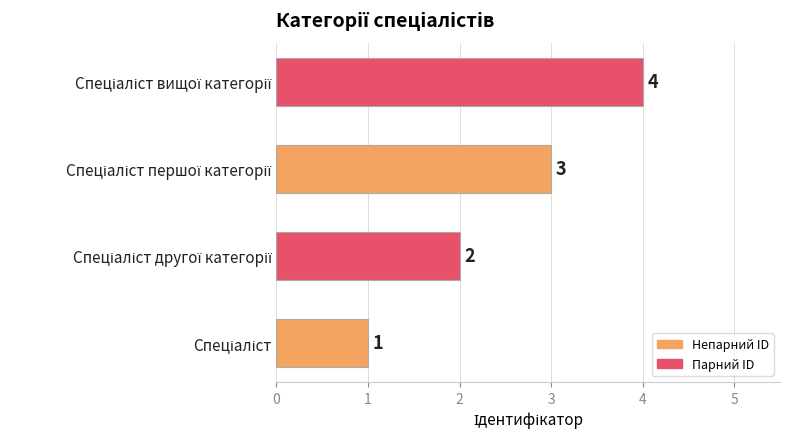

How many values are between 2 and 4?

3